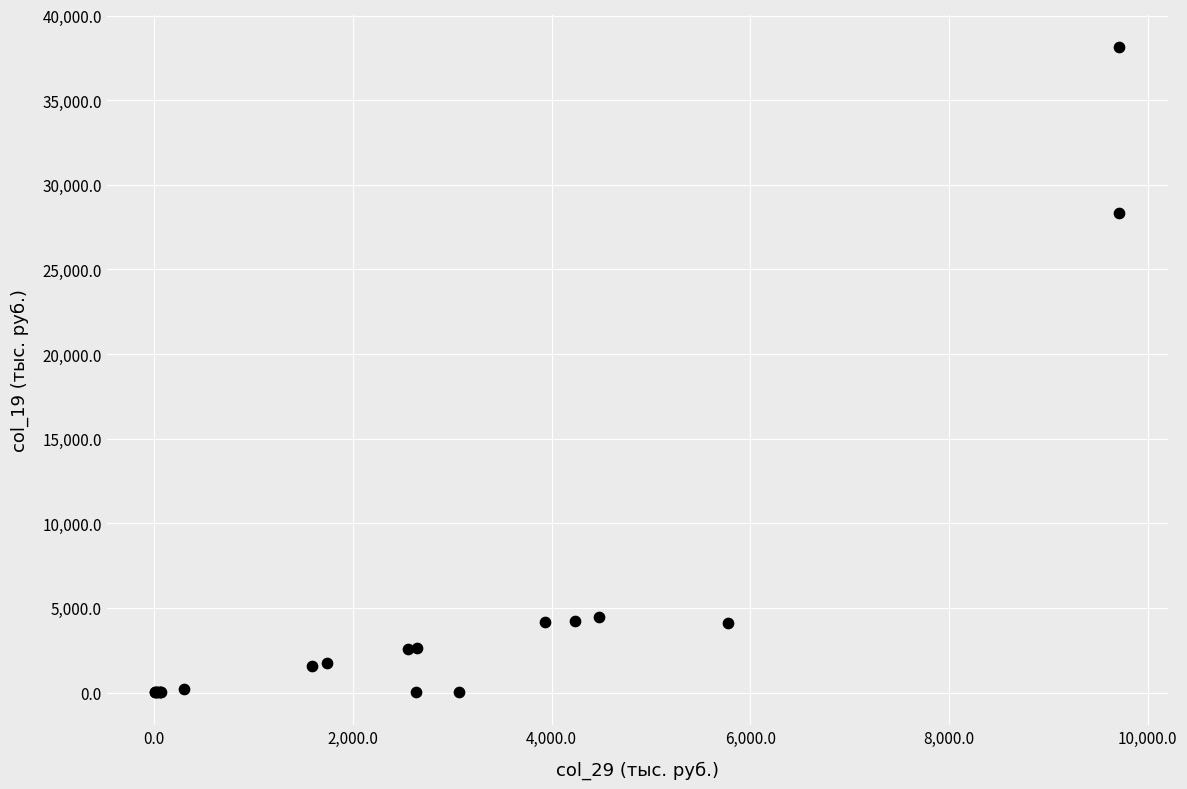

What Y value in the scatter plot is closest to 19058?

28355.7